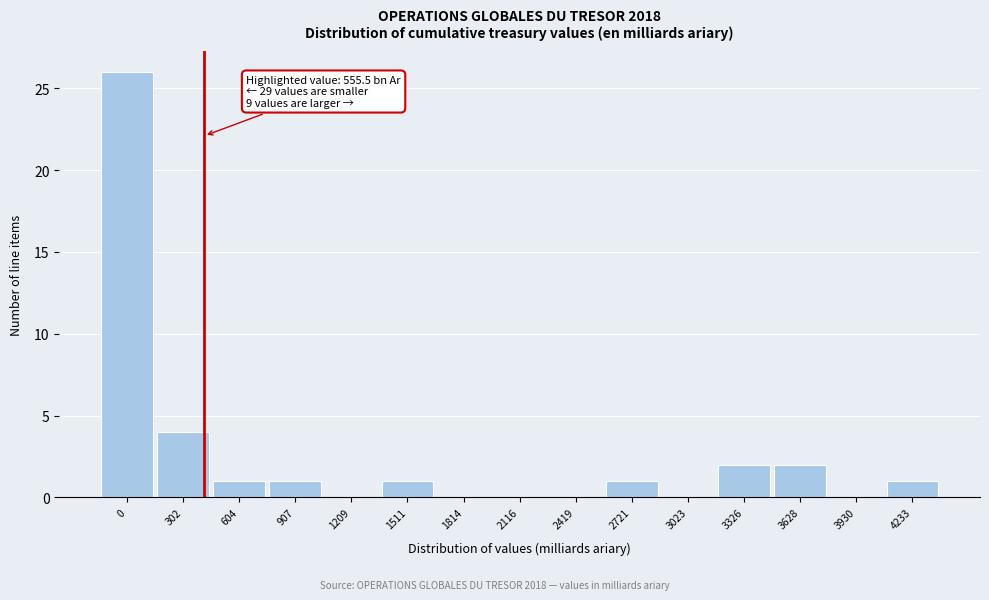

Reading left to right, list all the values displayed in this chart.

0=26	302=4	604=1	907=1	1209=0	1511=1	1814=0	2116=0	2419=0	2721=1	3023=0	3326=2	3628=2	3930=0	4233=1